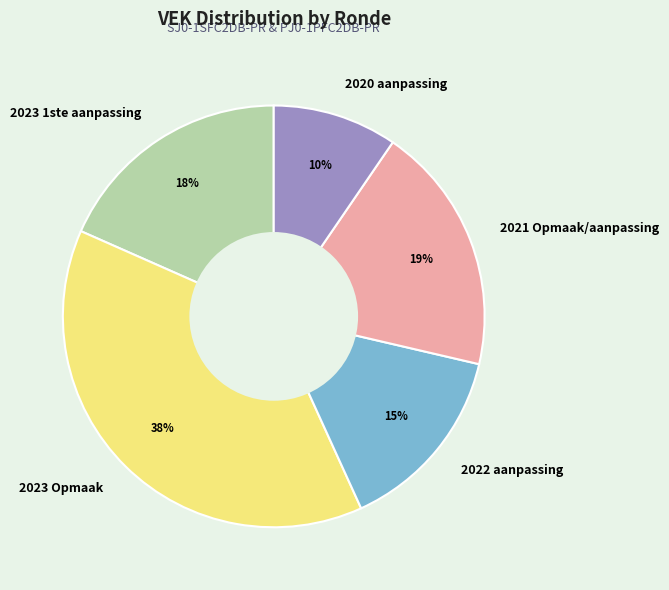

Rank the categories by value from highest to lowest.

2023 Opmaak, 2021 Opmaak/aanpassing, 2023 1ste aanpassing, 2022 aanpassing, 2020 aanpassing